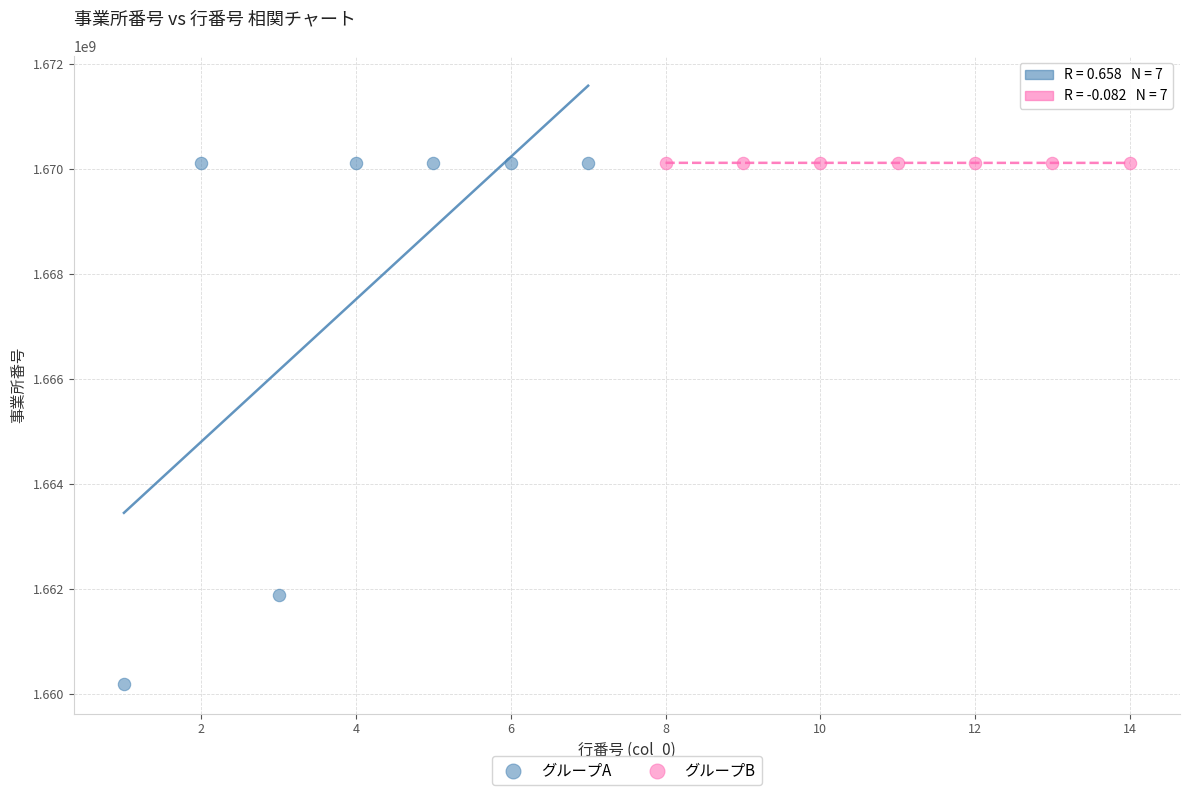

Which series has the widest spread of Y values?

グループA